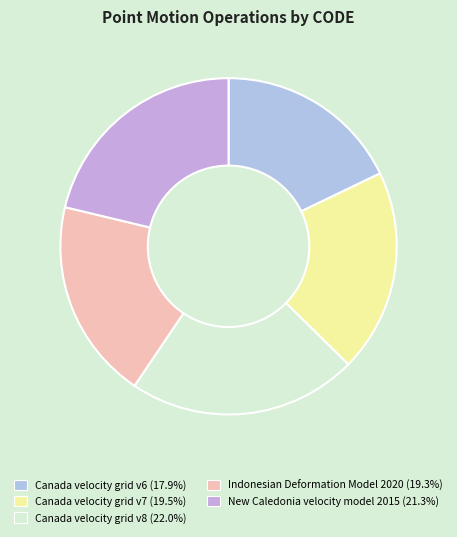

Is there any slice that represents more than half of the pie?

No